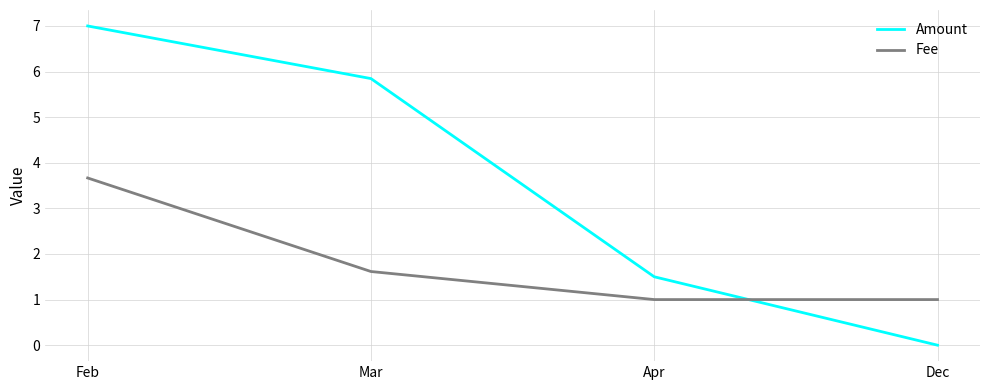

How many times do Amount and Fee cross each other?

1